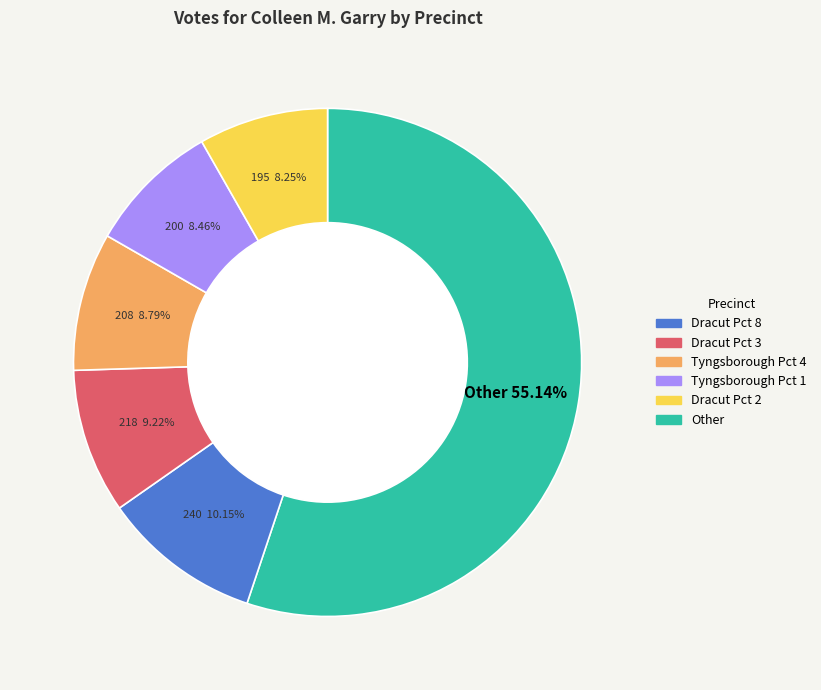

Is there any slice that represents more than half of the pie?

Yes